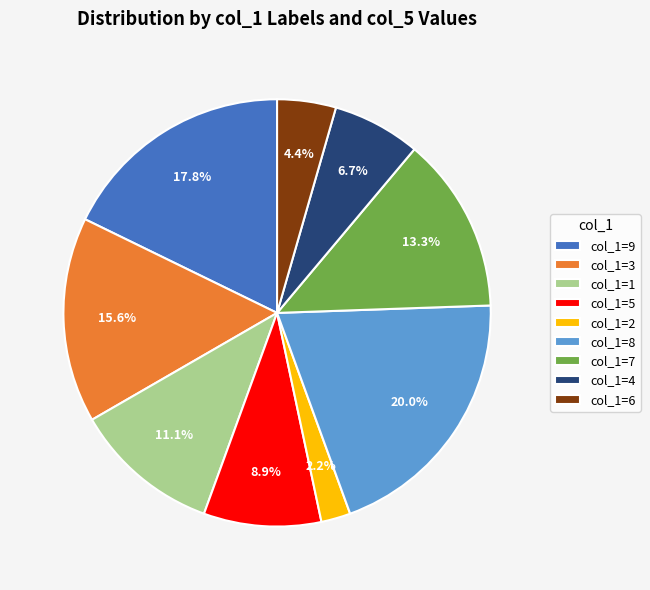

How many slices are in this pie chart?

9